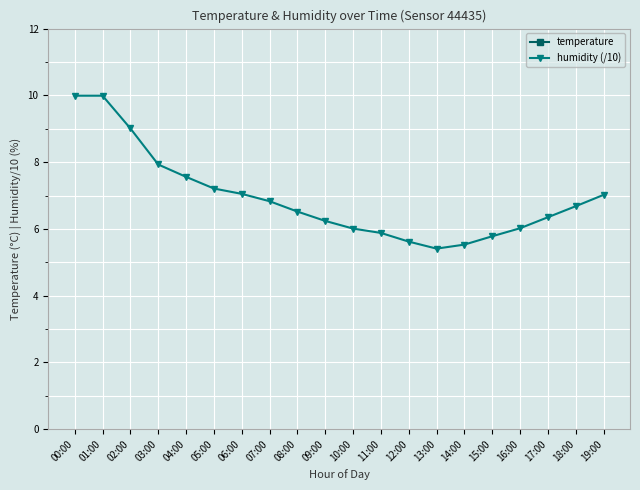

How many lines are shown in the chart?

2